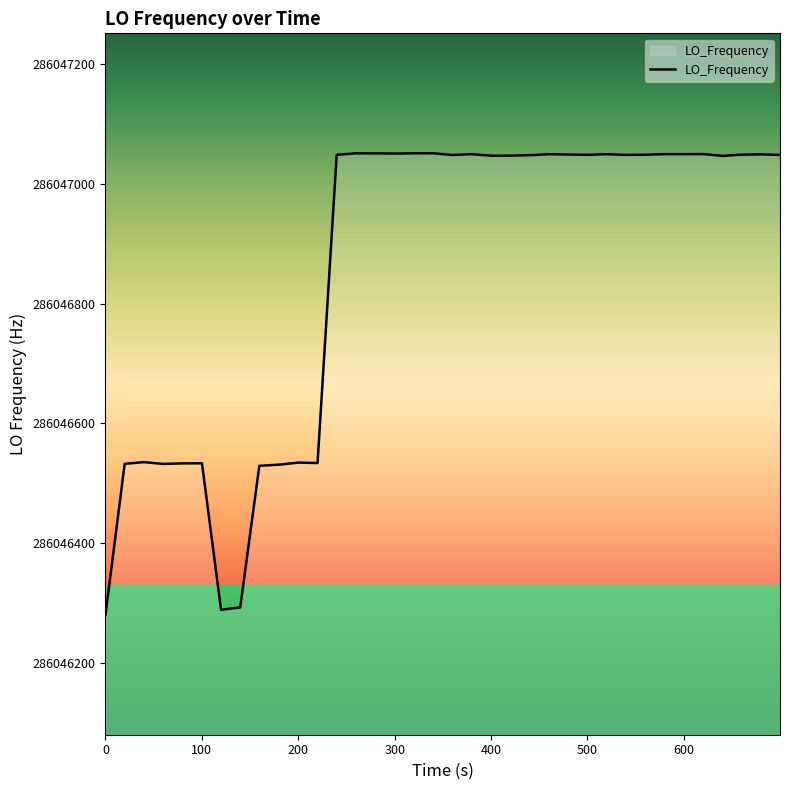

What is the difference between the maximum and minimum values?

769.6